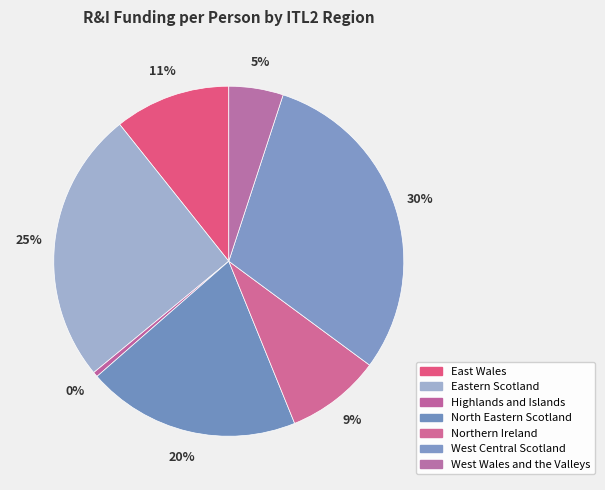

The Northern Ireland slice represents 9% of the pie. True or false?

True